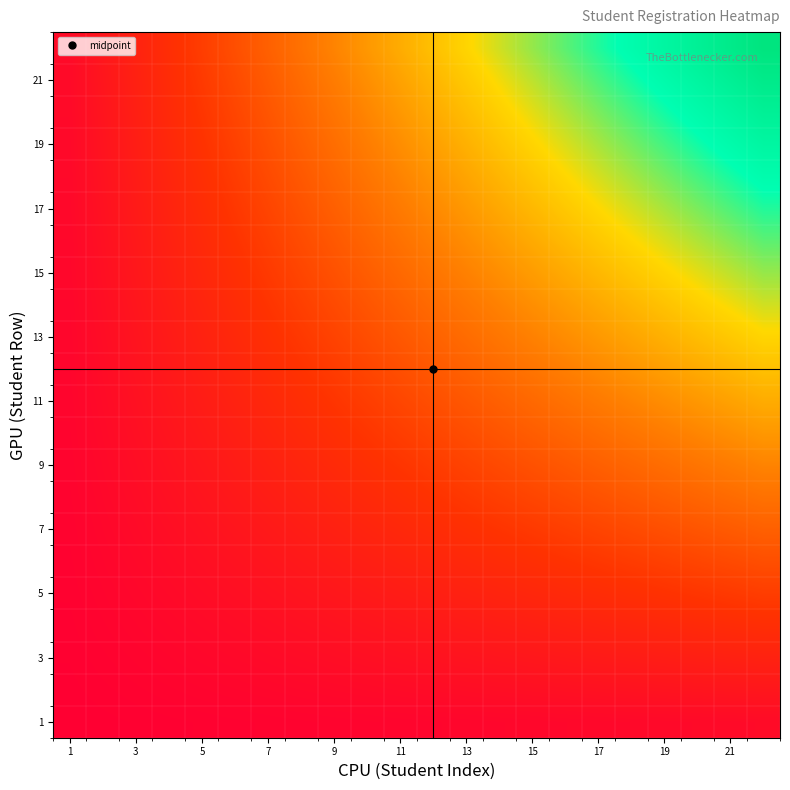

Count the number of categories in the chart.

22